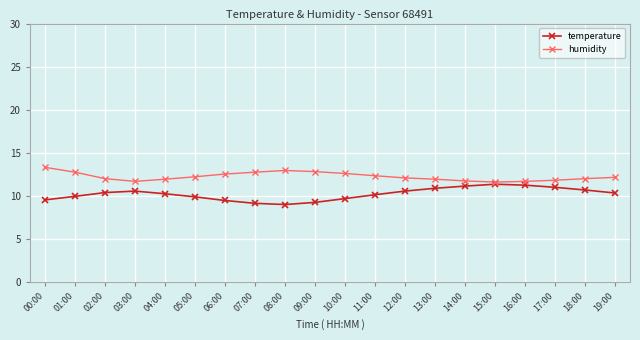

Which category has the highest value across all series?

00:00